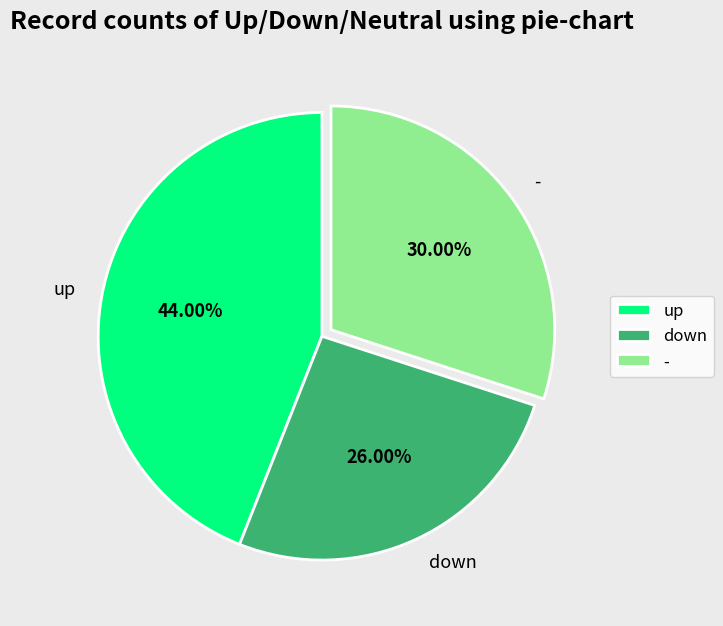

Which has a higher value, down or up?

up